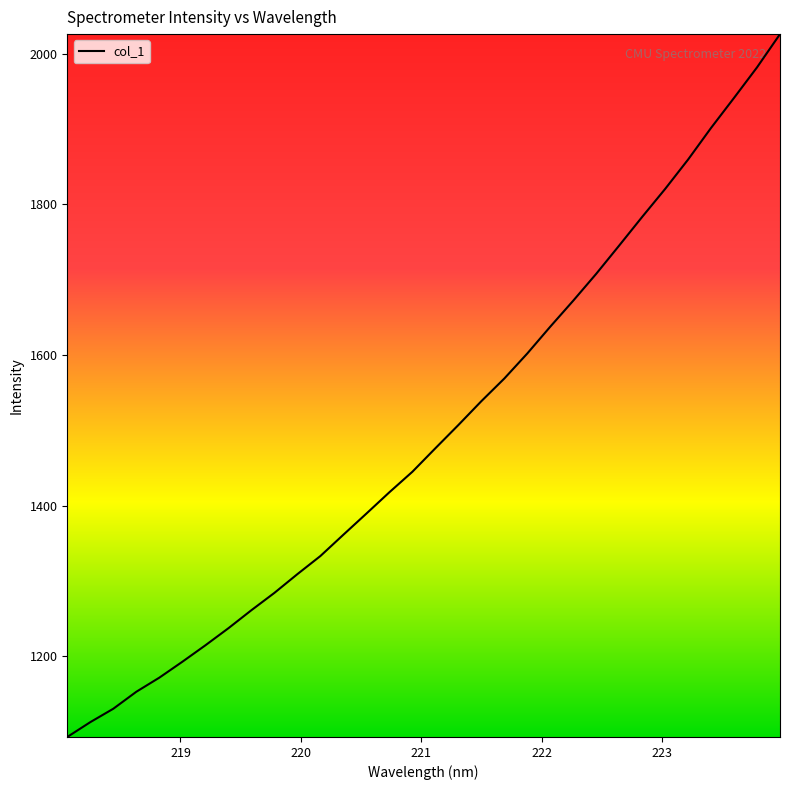

What is the maximum value shown in the chart?

2026.1